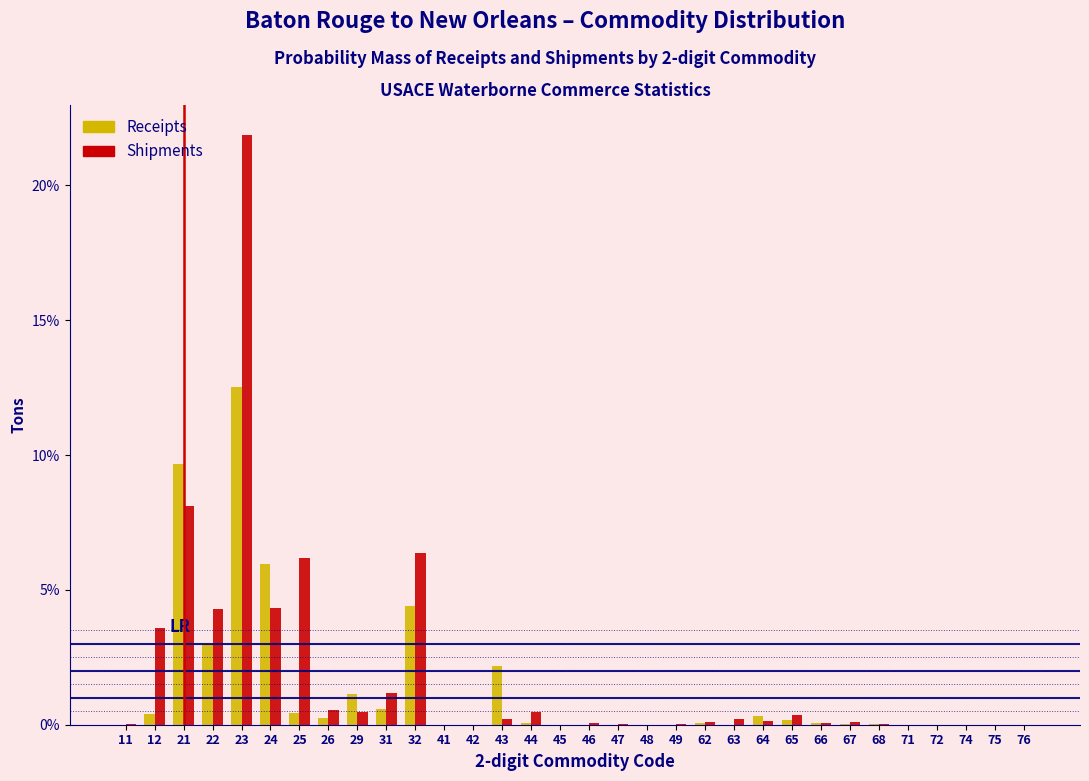

Read the Shipments value at 21.

8.1